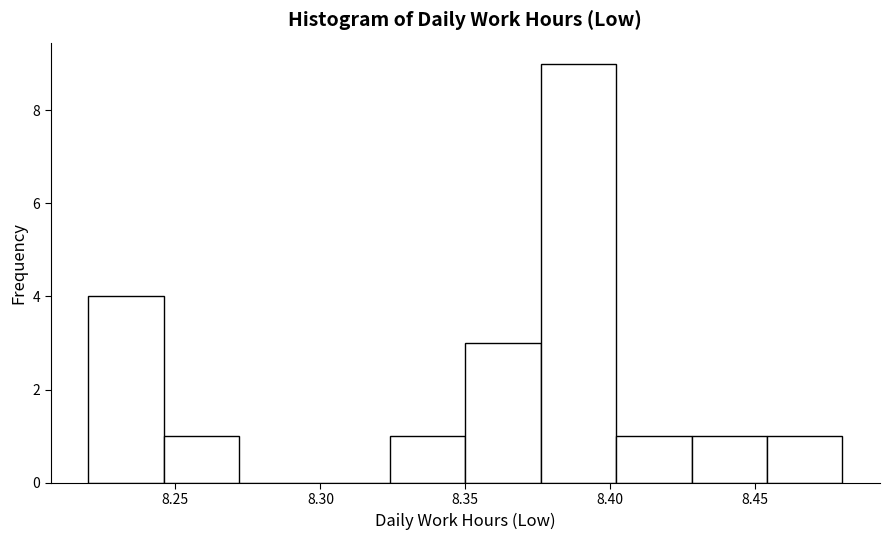

Over which range of the x-axis is the bar tallest?

8.376 to 8.402